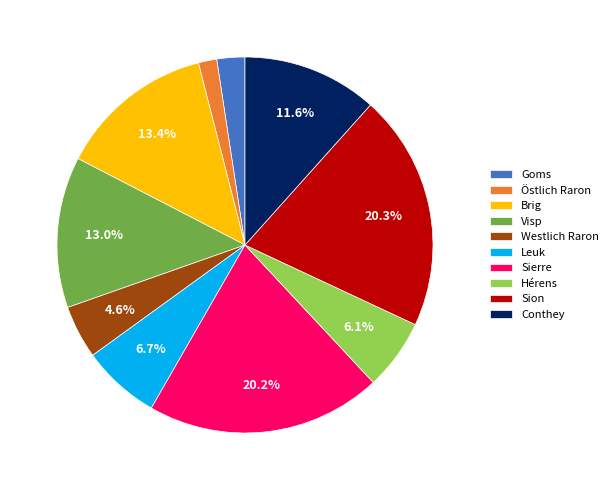

What is the smallest slice in the pie chart?

Östlich Raron